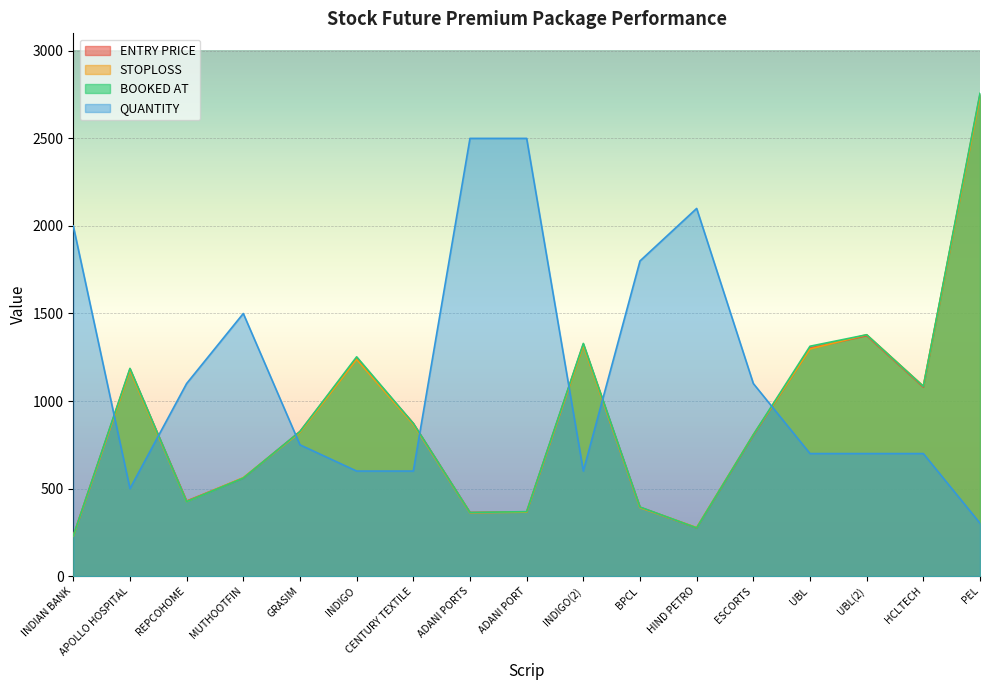

True or false: QUANTITY has more than 1 points higher than both neighbors.

True